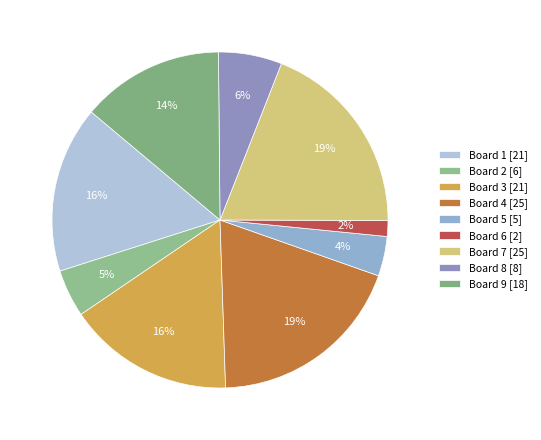

Is there any slice that represents more than half of the pie?

No